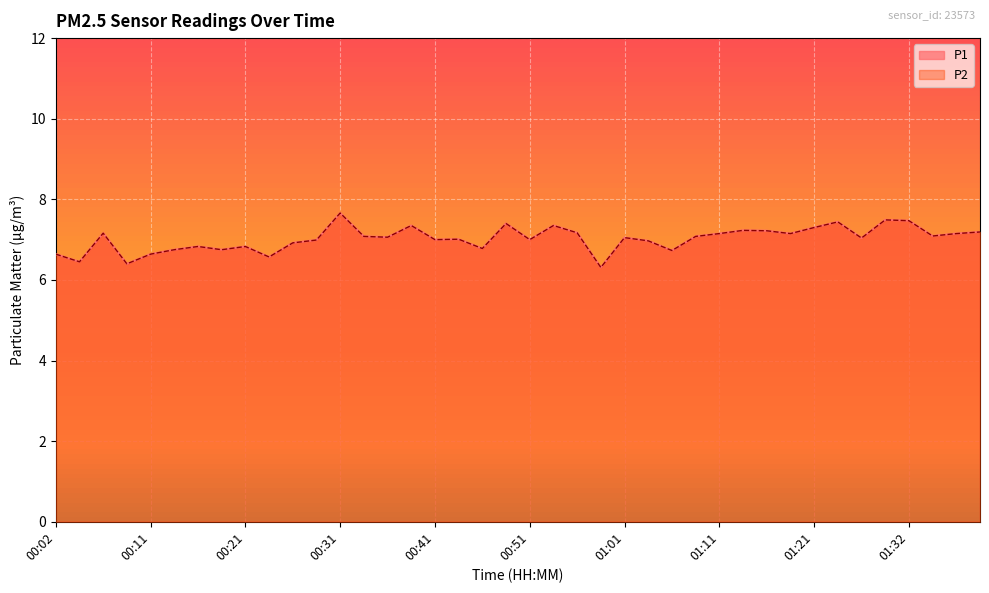

Which category has the highest value in the P1 series?

00:31